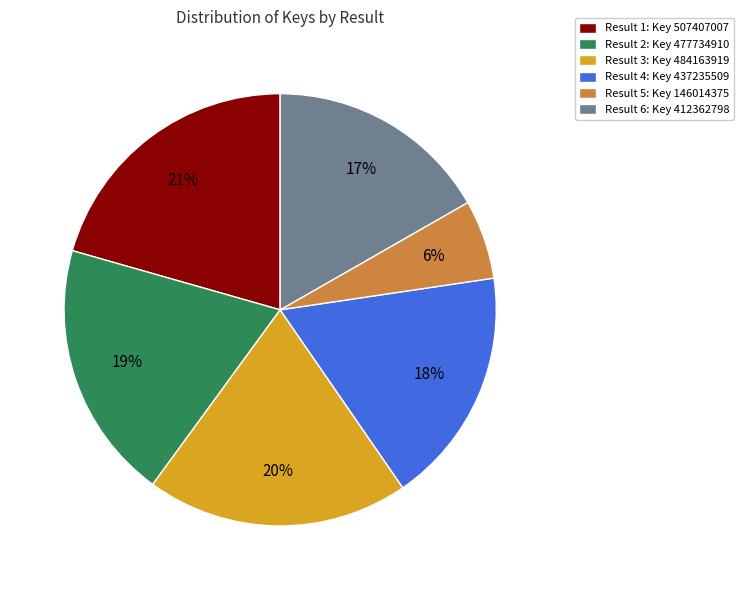

The Result 3 slice represents 20% of the pie. True or false?

True